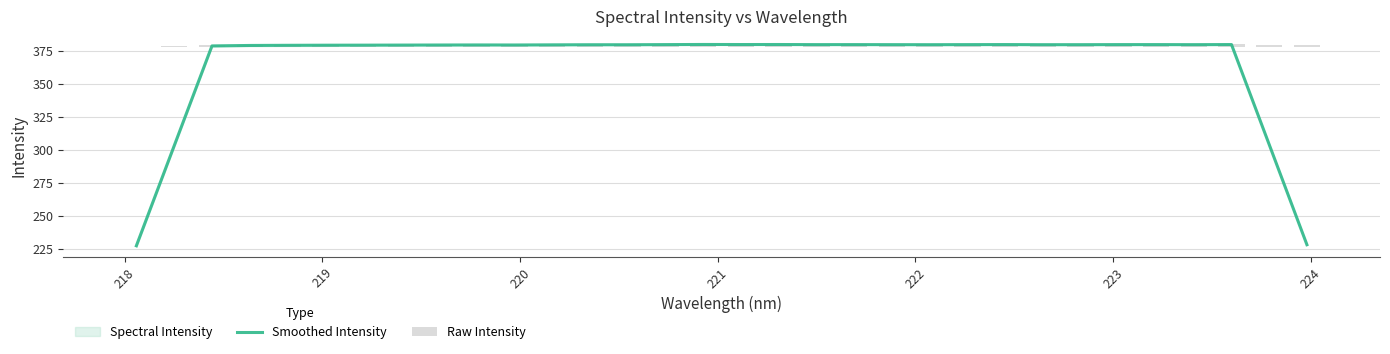

What is the difference between the second highest and second lowest values in the Raw Intensity series?

1.7